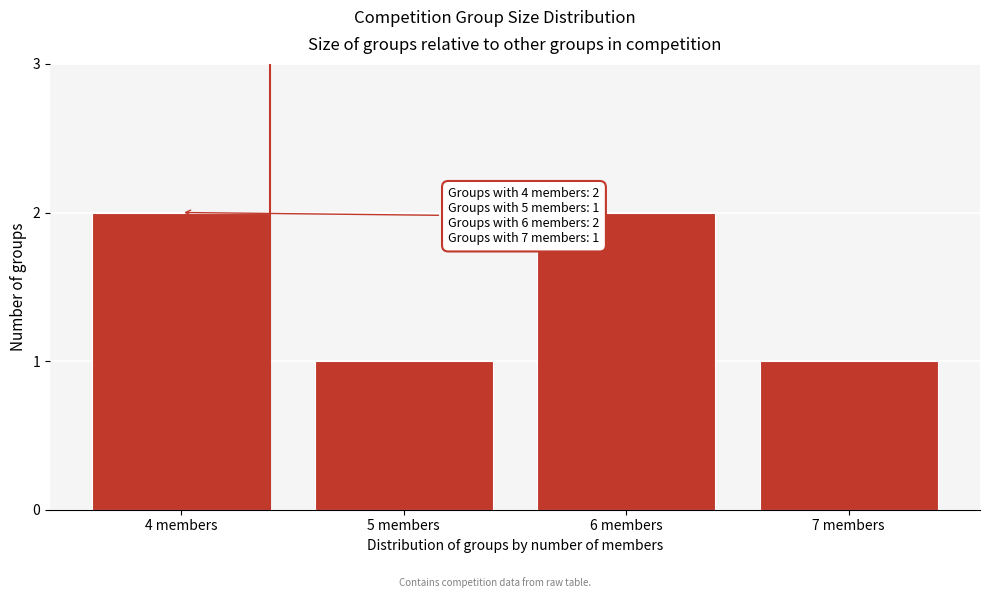

Reading left to right, transcribe all the data shown in this chart.

2	1	2	1